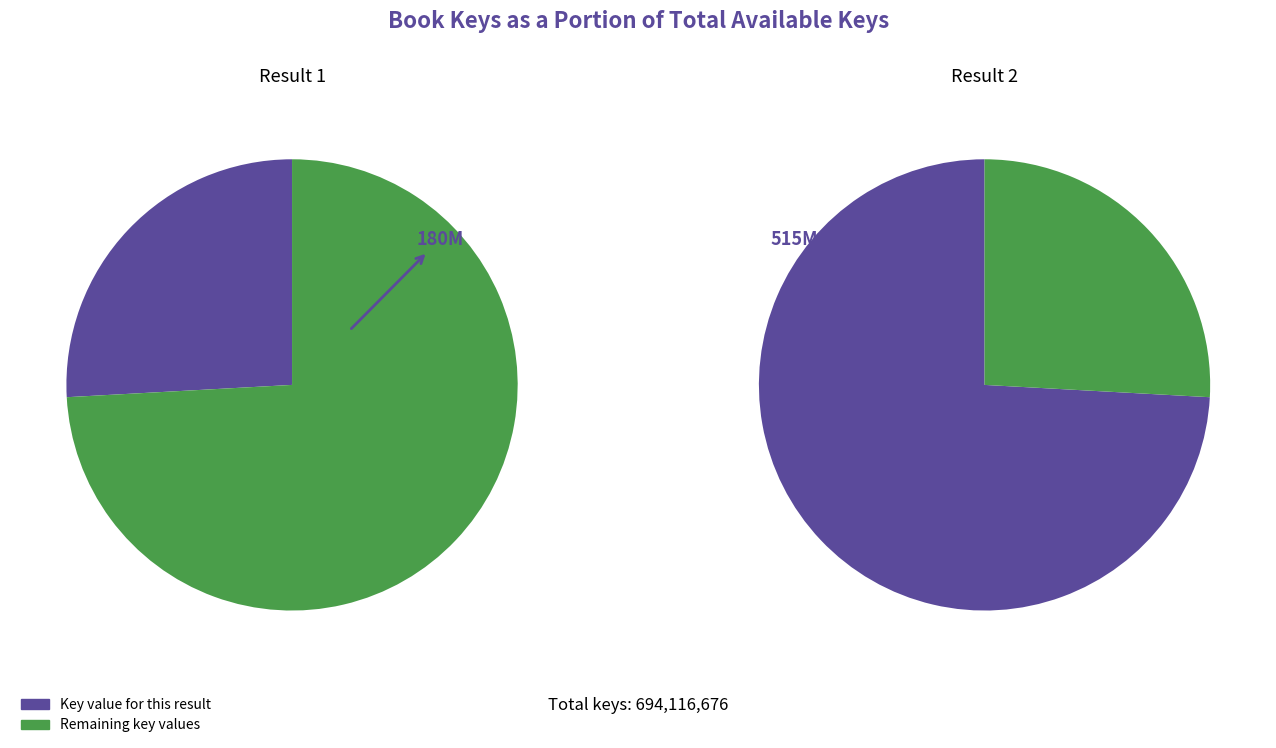

To the nearest percent, what percentage of the pie is 1?

26%